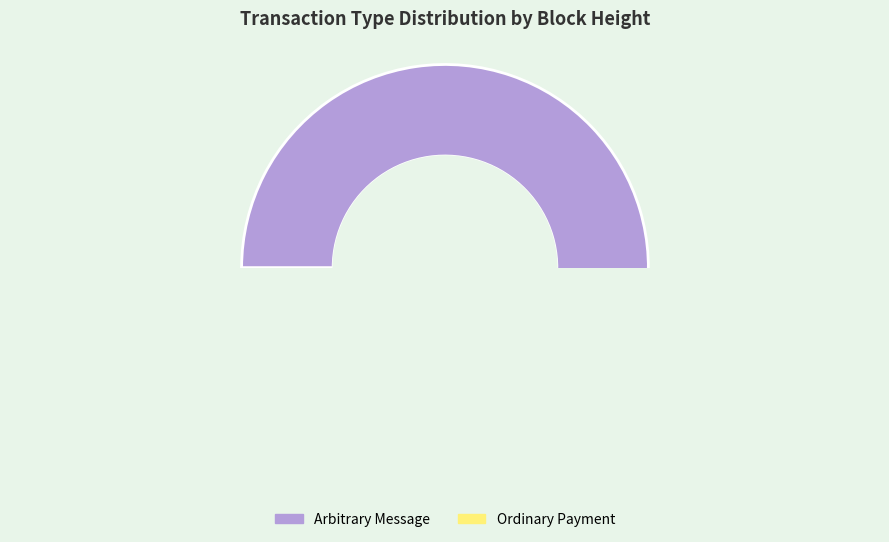

Is there a majority slice in this chart?

Yes